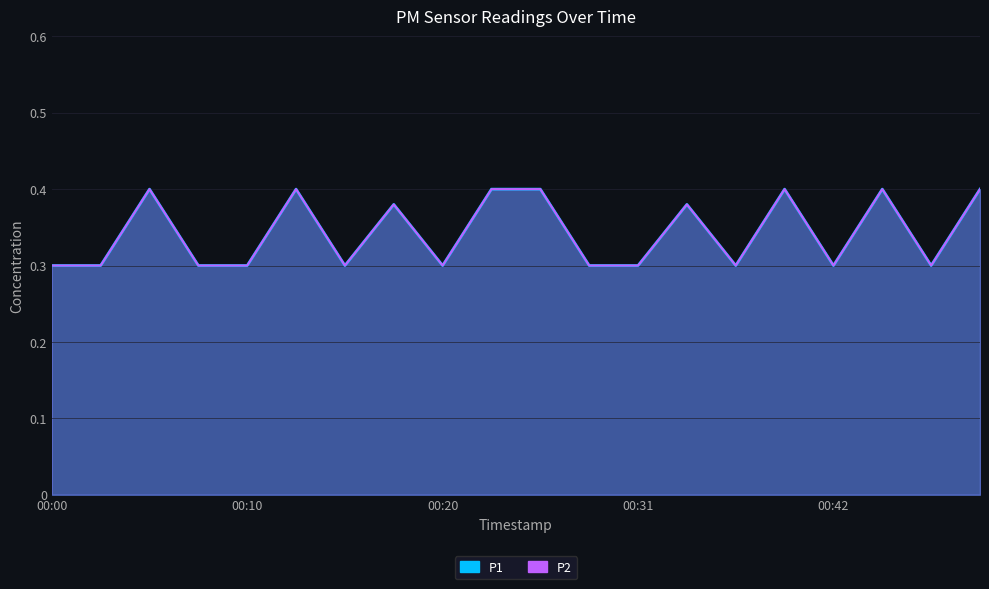

Is it true that P1 equals 0.1 at 00:02?

False